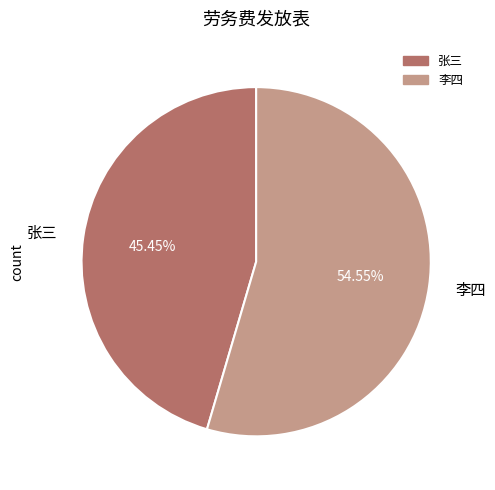

Which slice represents more than half of the pie?

李四